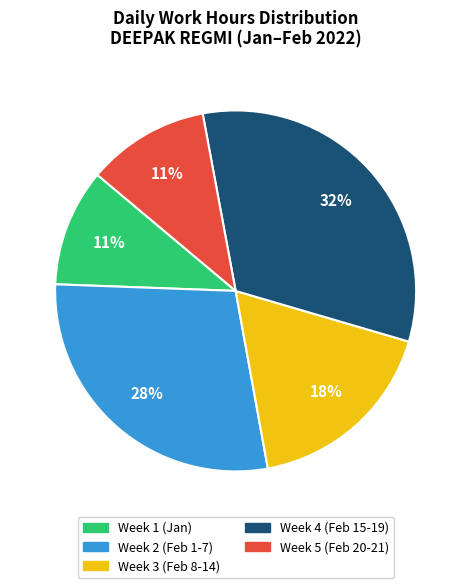

Is there a majority slice in this chart?

No